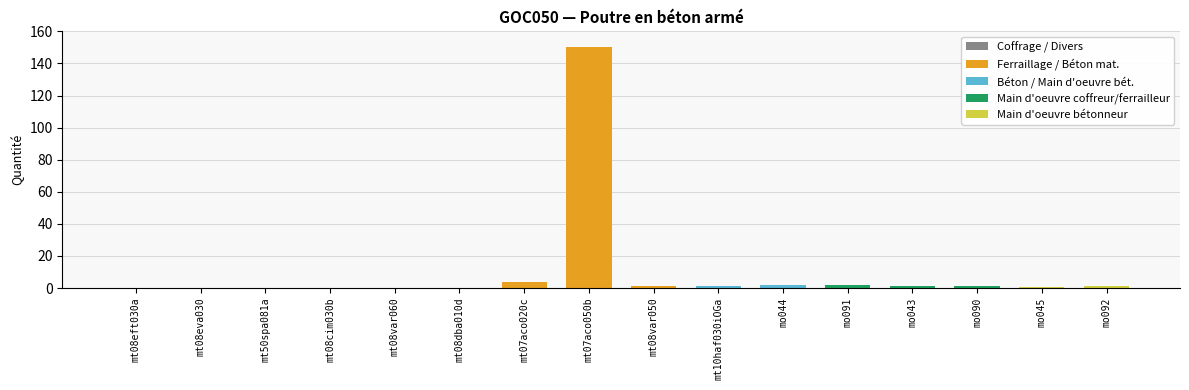

True or false: the data shows 0.2 at mt50spa081a.

False